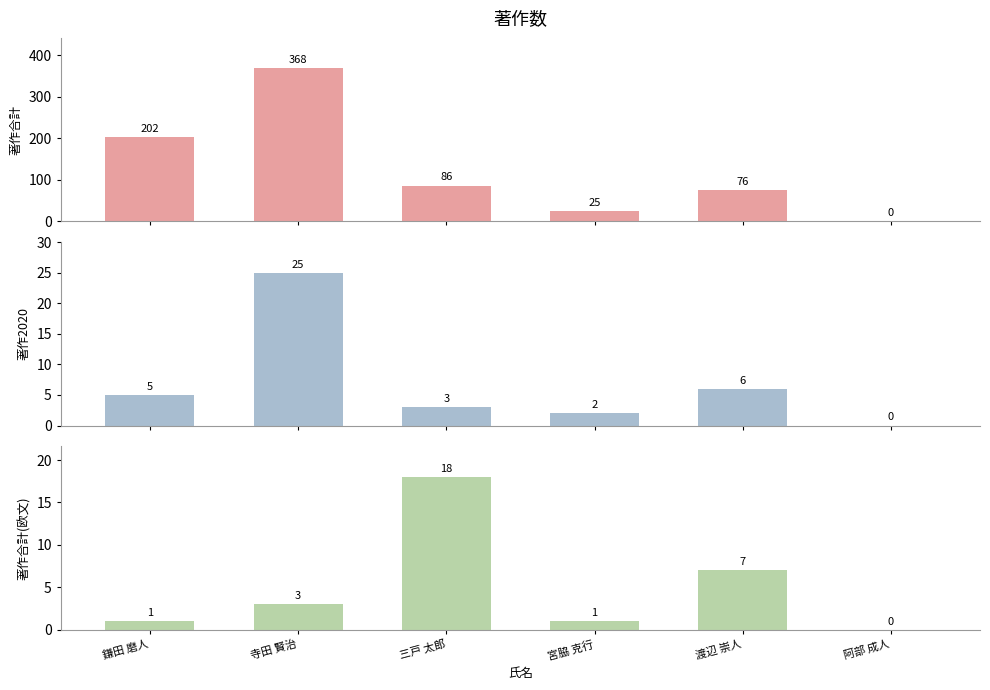

Is it true that 著作合計 equals 0 at 阿部 成人?

True